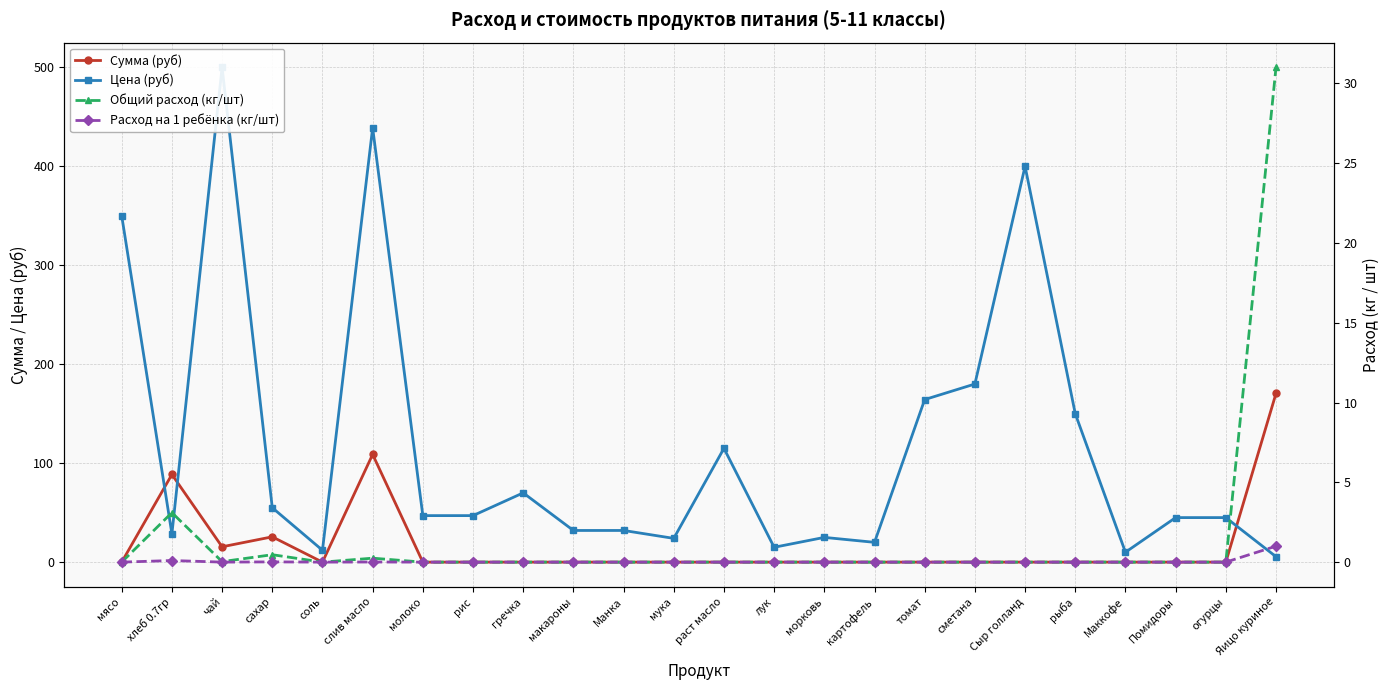

The Общий расход (кг/шт) series shows 0.0 at соль. True or false?

True